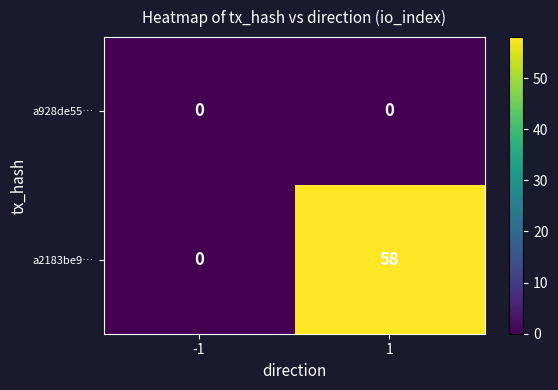

Is it true that a2183be9… equals 0 at -1?

True